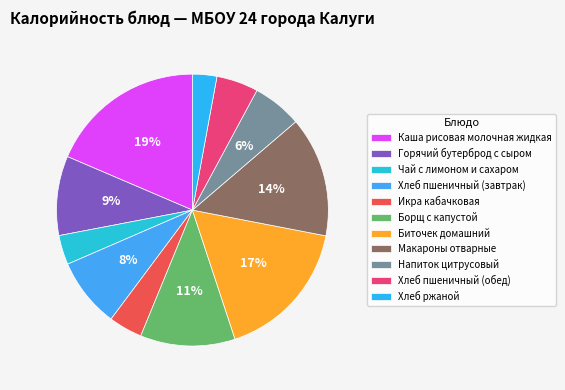

Does Икра кабачковая represent more than half of the total?

No